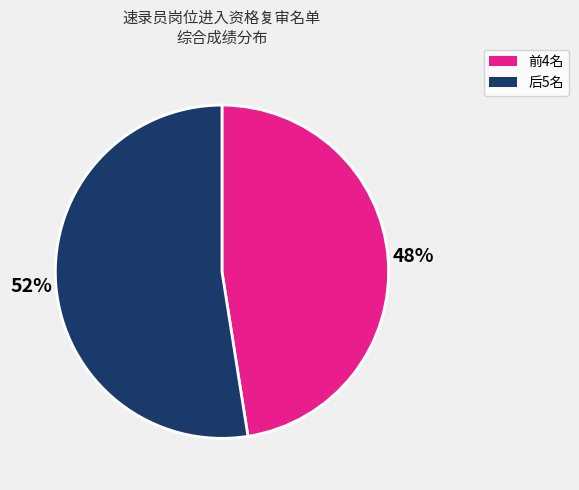

Do 前4名 and 后5名 together represent more than half of the pie?

Yes